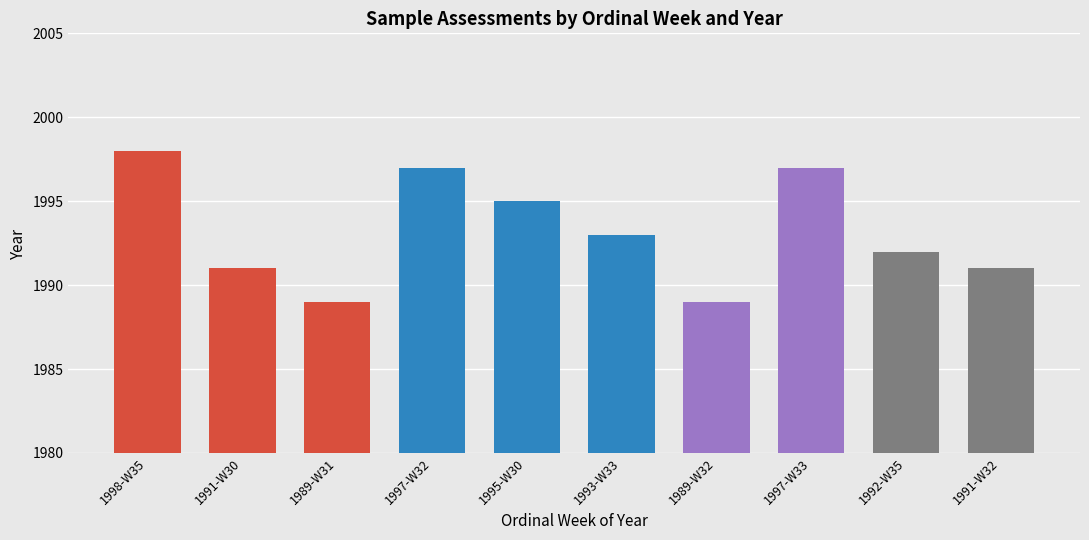

What is the difference between the values at 1991-W30 and 1997-W32?

6